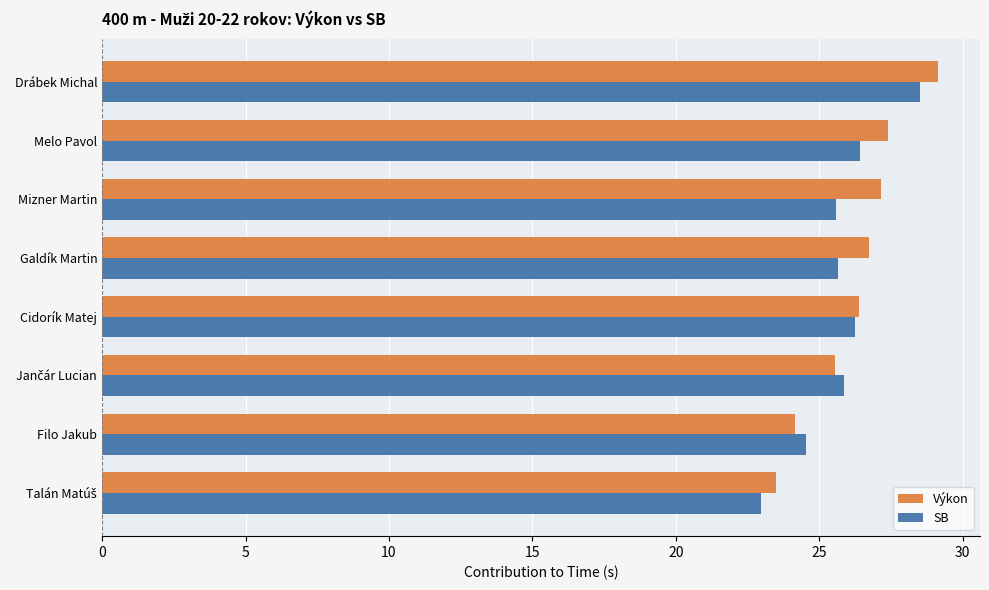

What value does the Výkon series have at Drábek Michal?

29.2